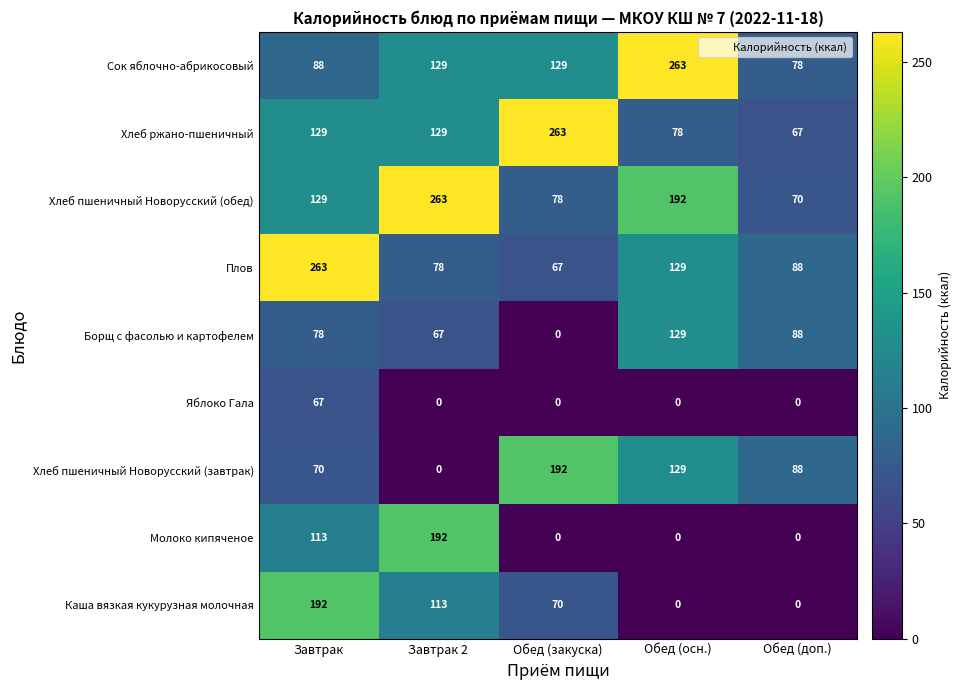

The value of Сок яблочно-абрикосовый at Обед (доп.) is 102. True or false?

False